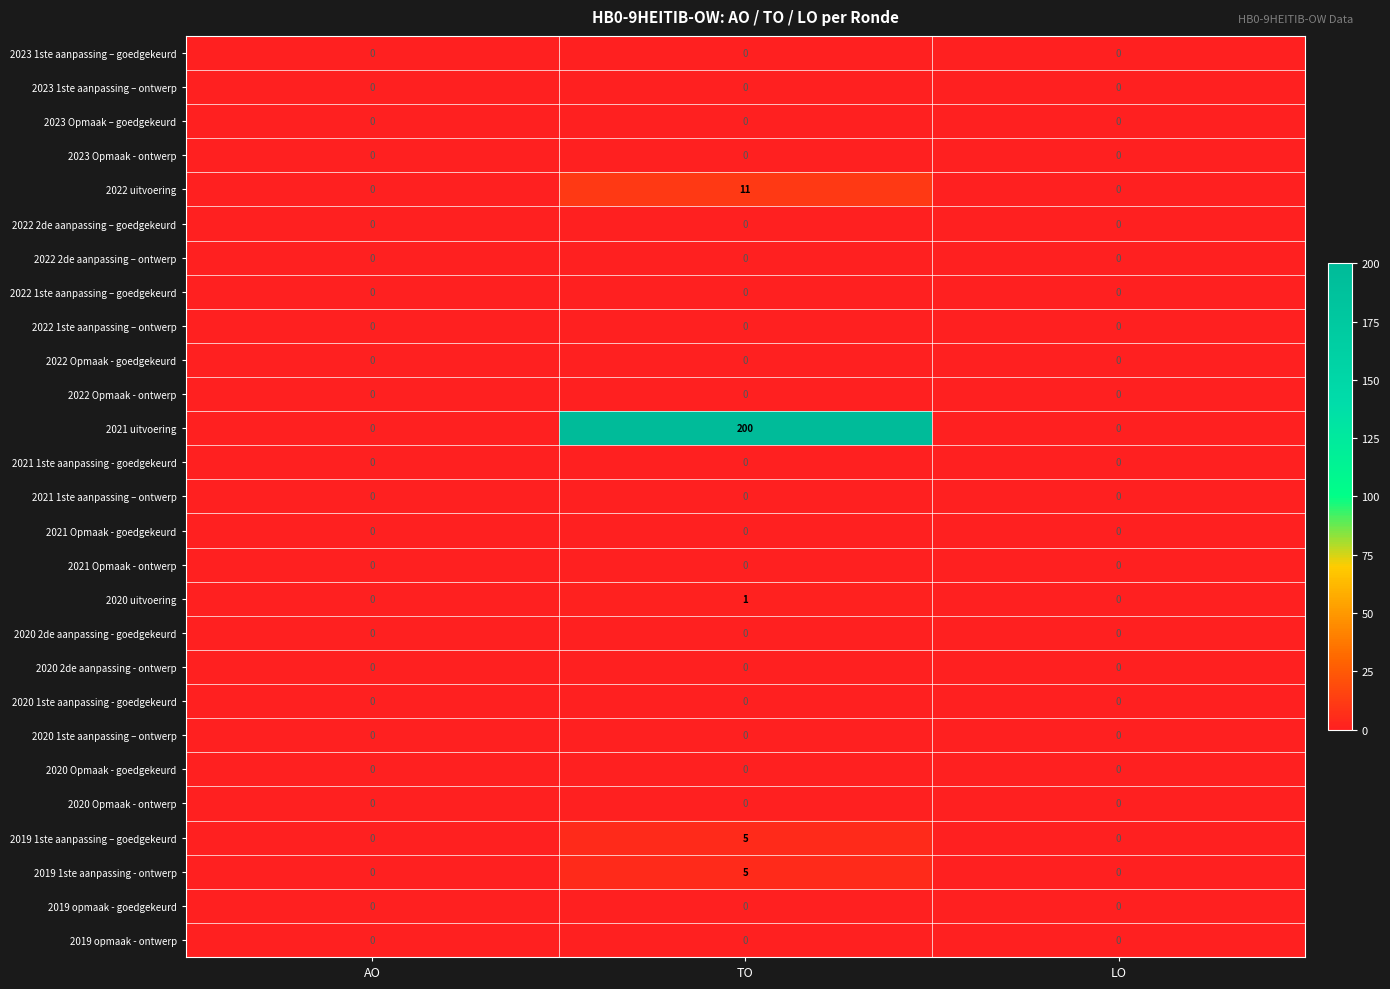

Which series has the largest total across all categories?

2021 uitvoering